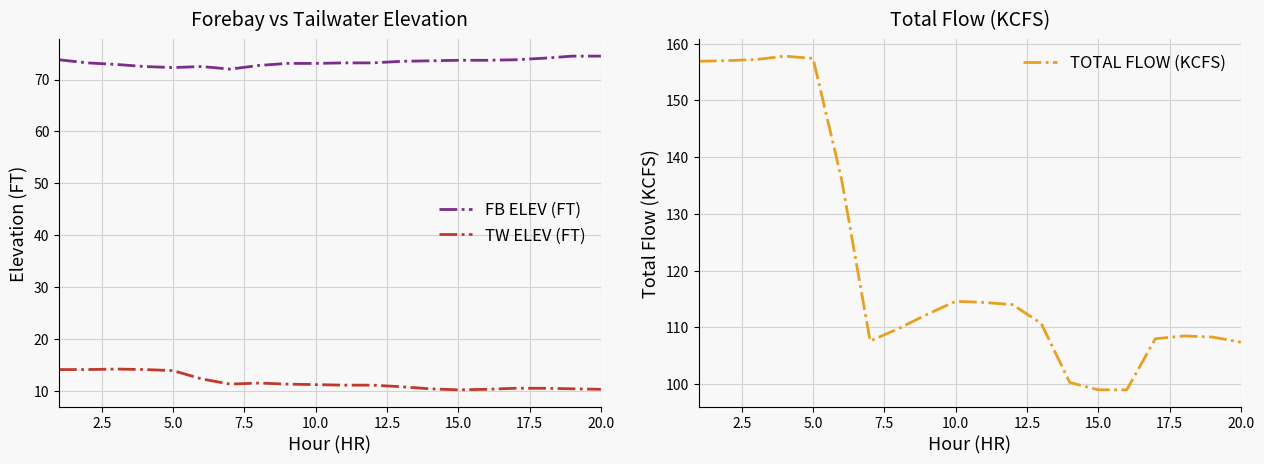

What are all the series names shown in the legend?

FB ELEV (FT), TW ELEV (FT), TOTAL FLOW (KCFS)